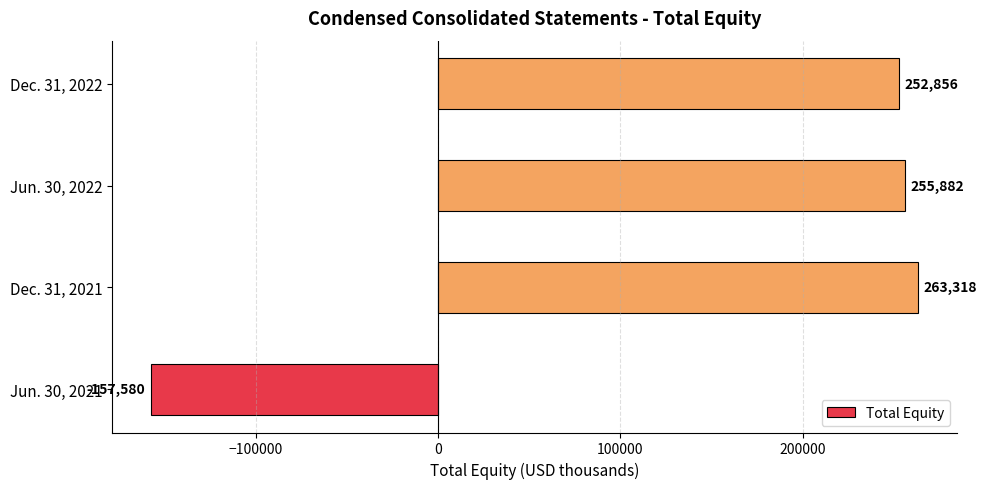

What is the smallest value displayed?

-157580